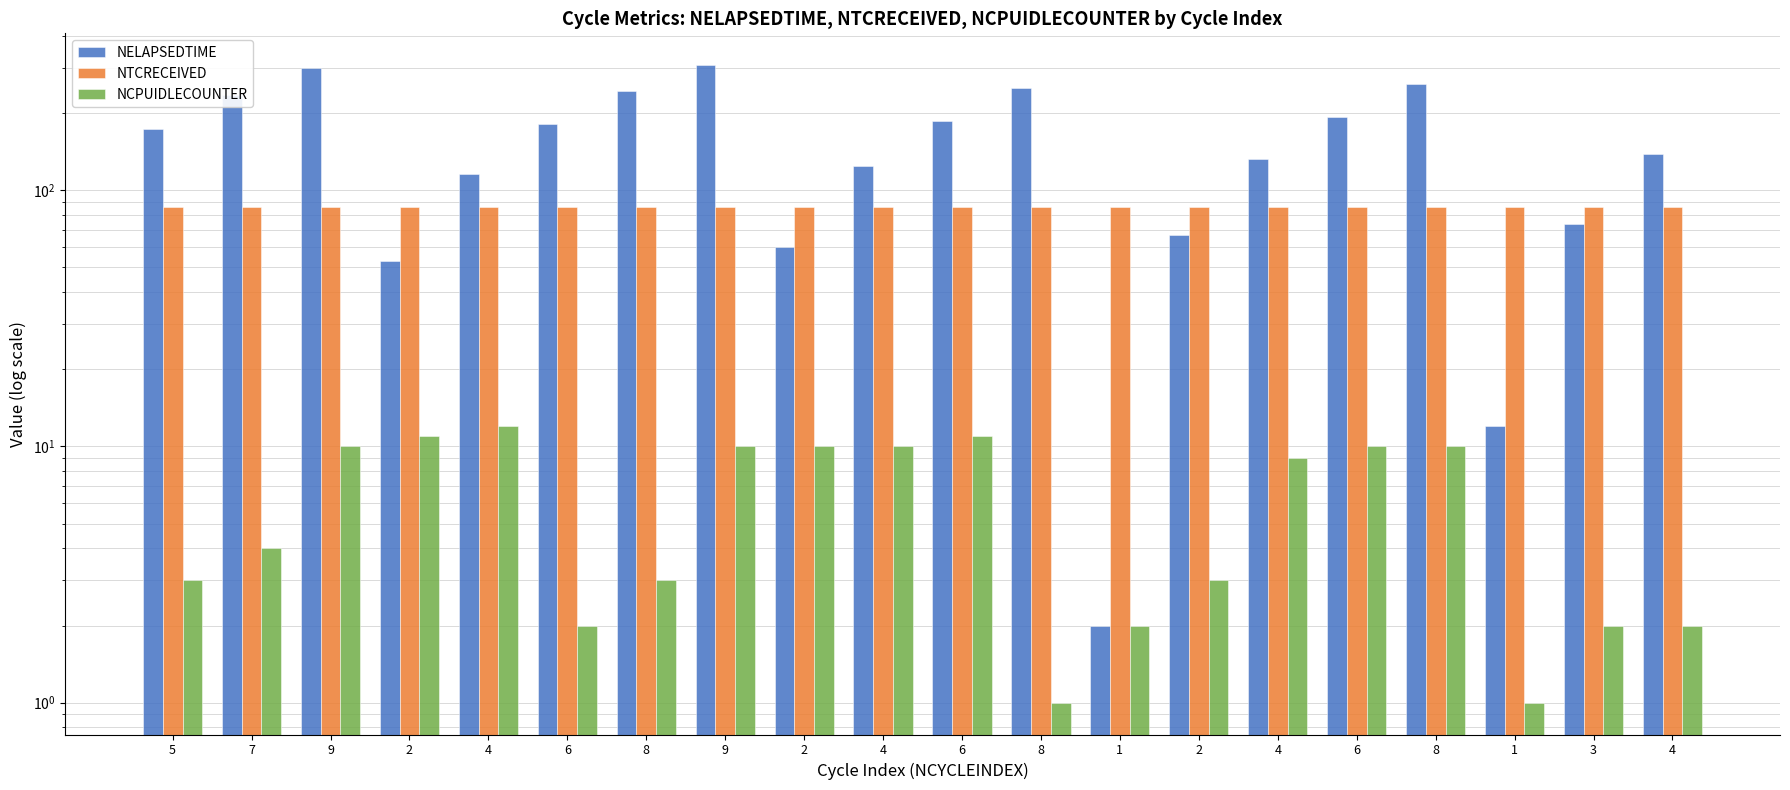

Which series has the largest total across all categories?

NELAPSEDTIME